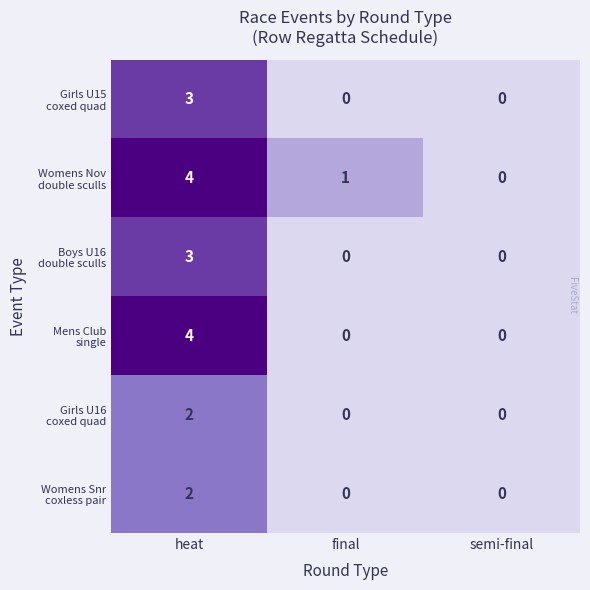

What is the total value across all series at heat?

18